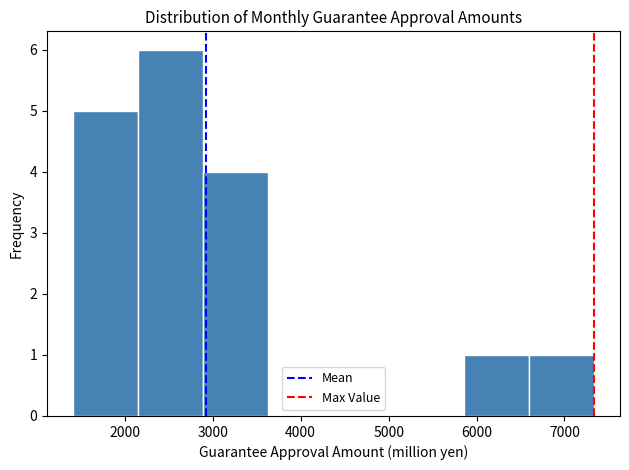

Reading left to right, transcribe this chart: for each bar, give the range it covers on the x-axis and its height. Neither the bar edges nor the heights are printed on the chart, so give them approximately, as read against the axes.

1400 to 2200: 5
2200 to 2900: 6
2900 to 3600: 4
3600 to 4400: 0
4400 to 5100: 0
5100 to 5900: 0
5900 to 6600: 1
6600 to 7300: 1